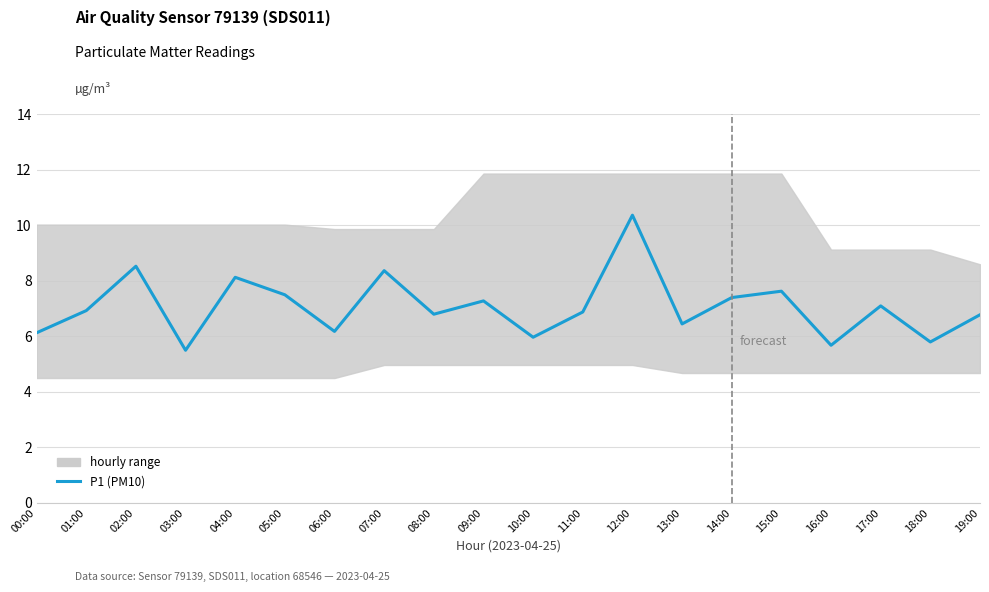

Approximately how many times larger is the value at 17:00 compared to 09:00?

1.0